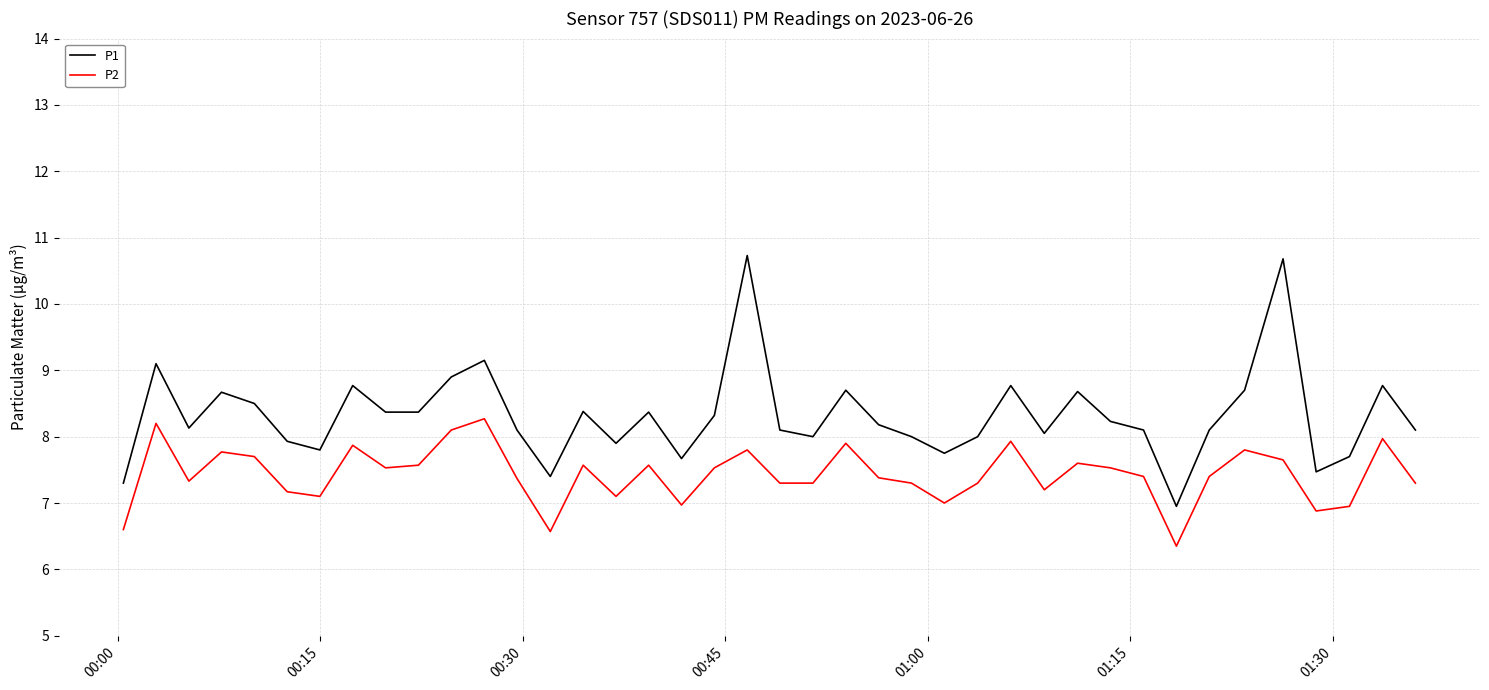

Which series has the largest range (max minus min)?

P1